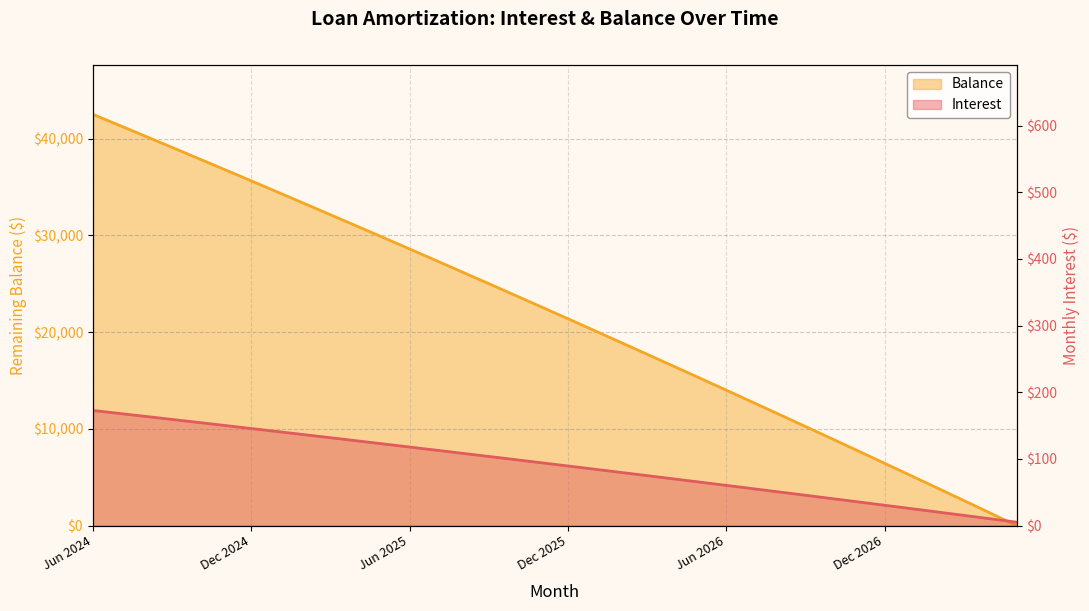

Is it true that Balance equals 9651.4 at Jan 2025?

False